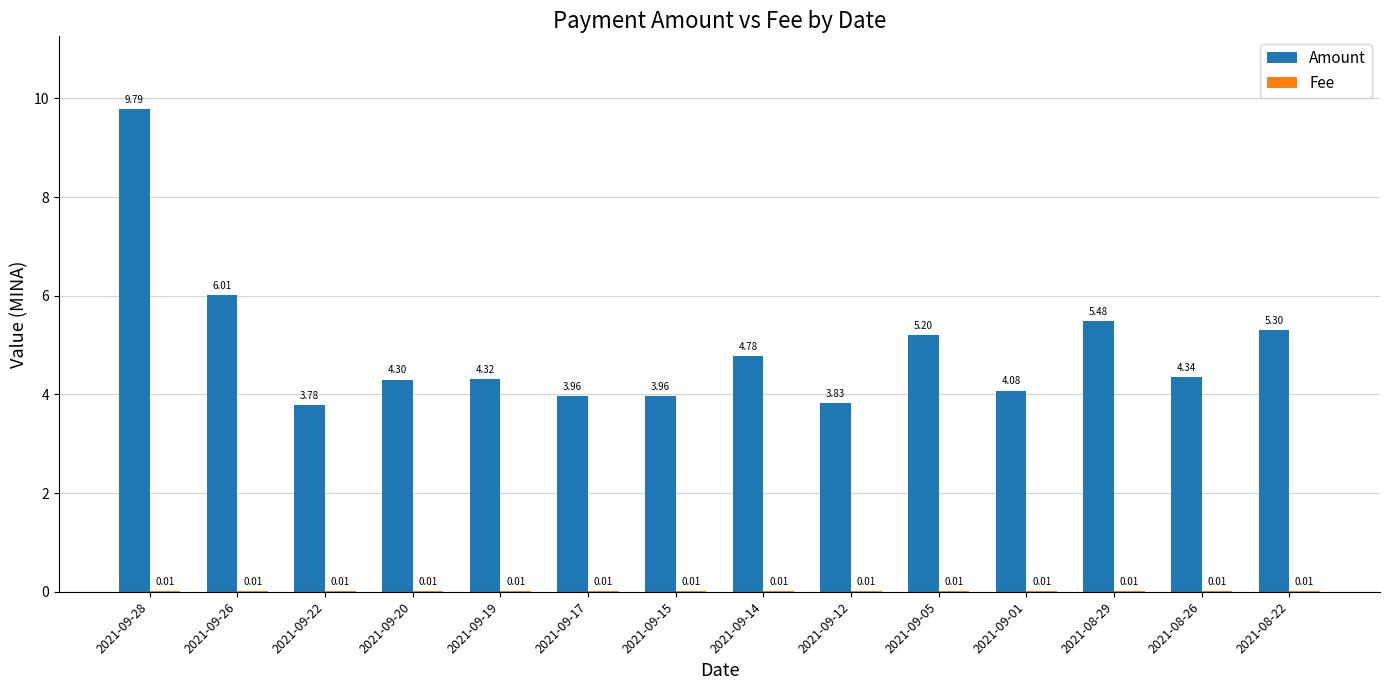

What is the maximum value shown in the chart?

9.8